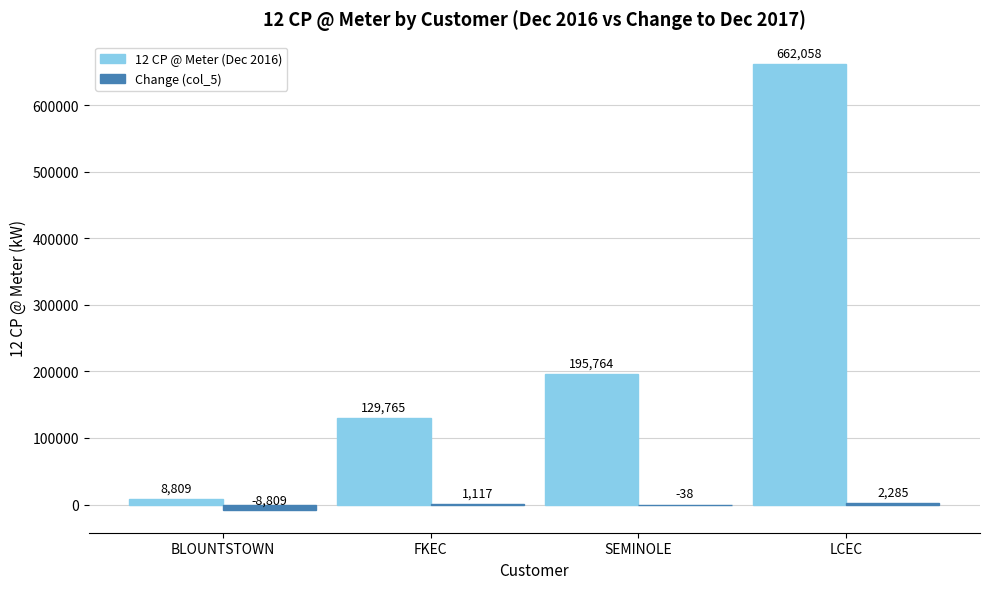

How many groups of bars are there?

4